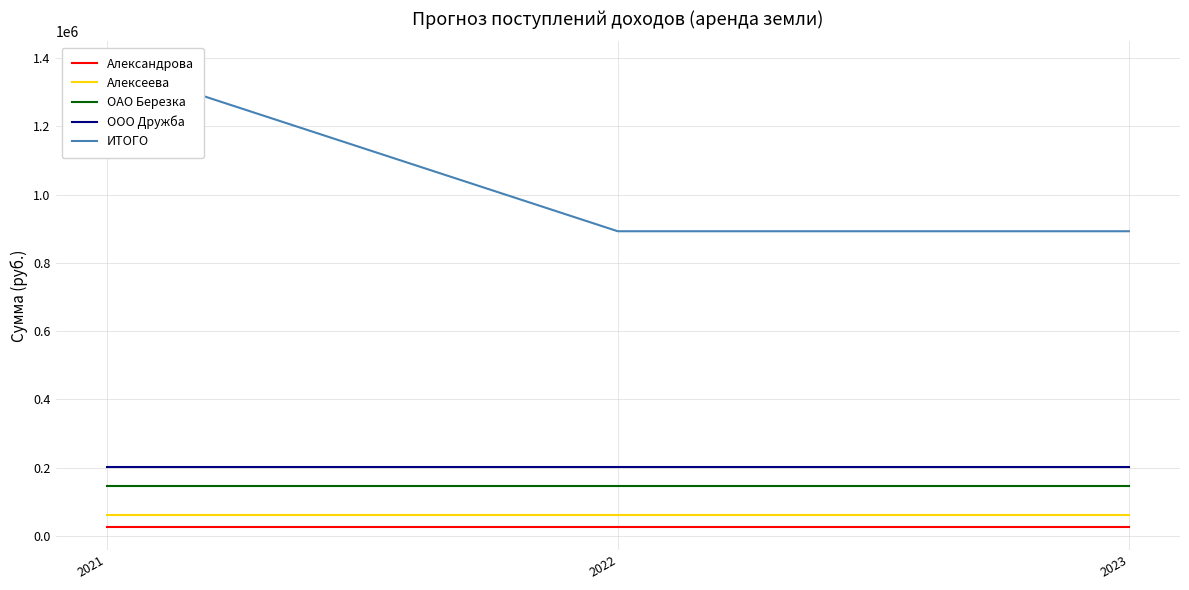

List the labels in order of Александрова value, smallest first.

2021, 2022, 2023